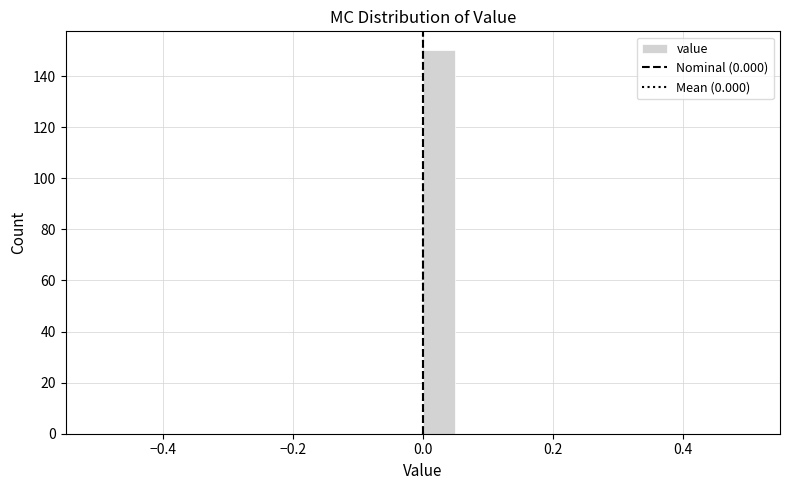

Read against the x-axis, roughly where is the centre of the tallest bar?

0.02